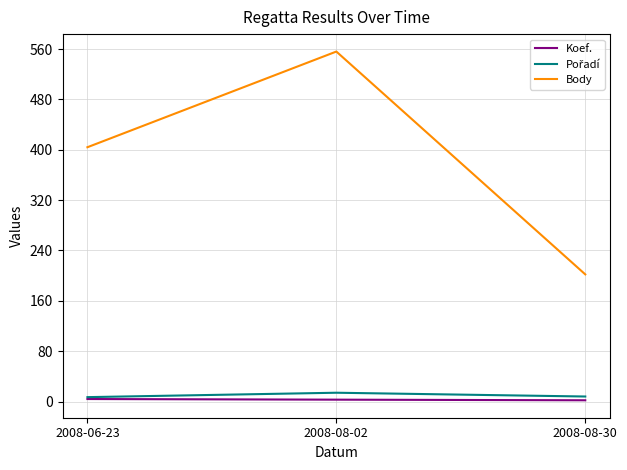

What is the average value of the Koef. series?

3